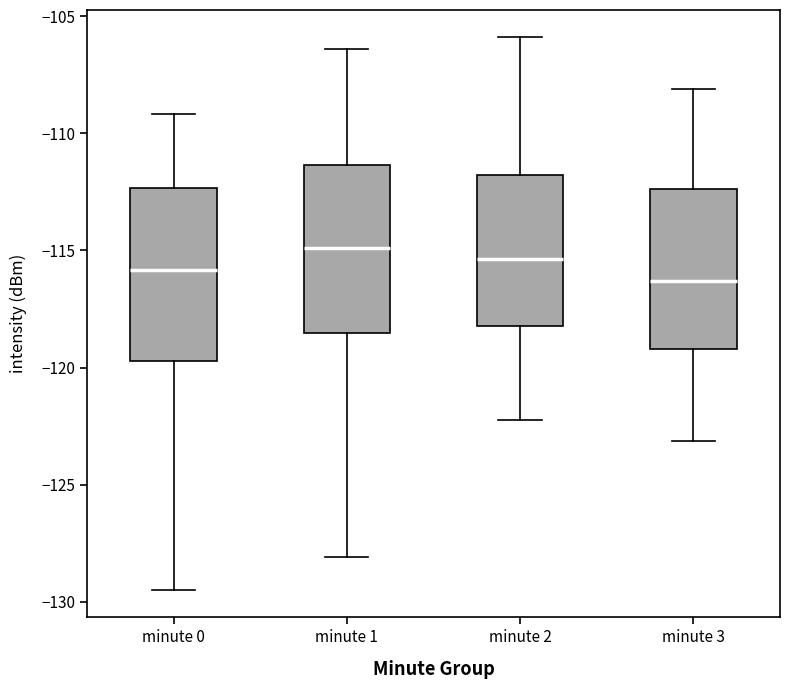

Reading left to right, read every box against the y-axis: the position of its median line, the range the box covers, and the ends of its whiskers. The values are not printed on the chart, so give them approximately, as read against the axis.

minute 0: median -116.0, box -119.5 to -112.5, whiskers -129.5 to -109.0
minute 1: median -115.0, box -118.5 to -111.5, whiskers -128.0 to -106.5
minute 2: median -115.5, box -118.0 to -112.0, whiskers -122.0 to -106.0
minute 3: median -116.5, box -119.0 to -112.5, whiskers -123.0 to -108.0